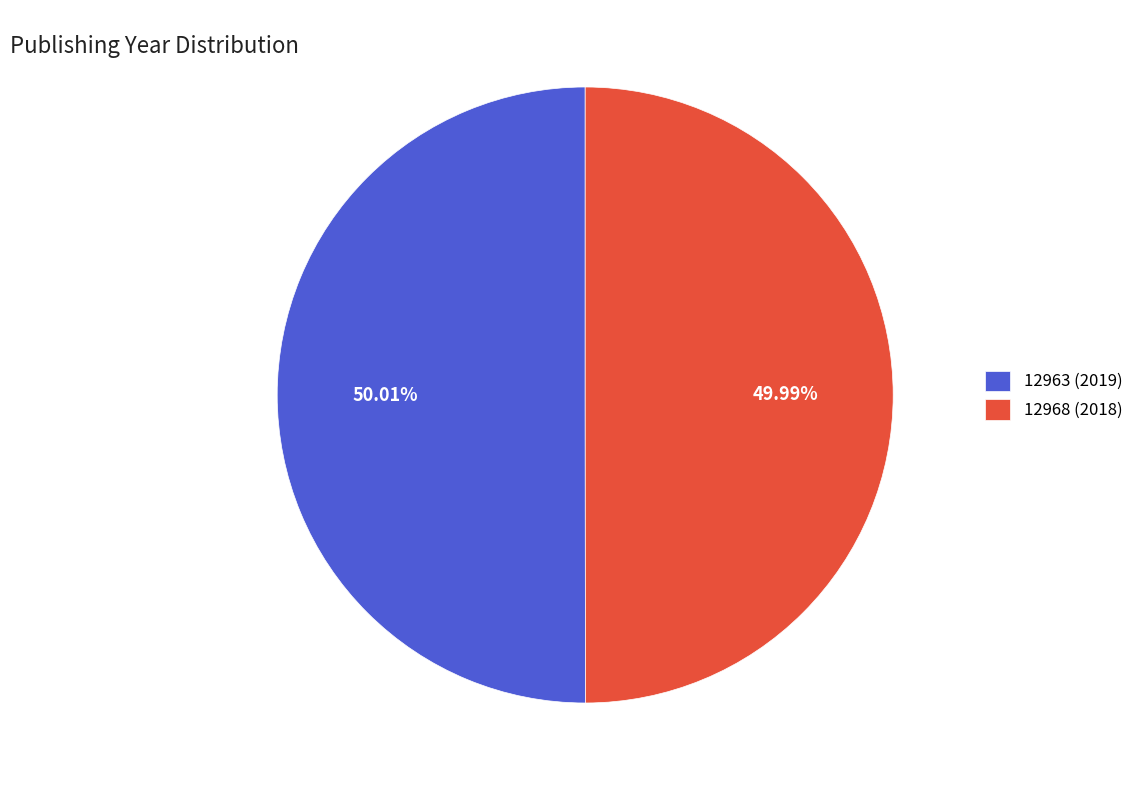

Is there any slice that represents more than half of the pie?

Yes